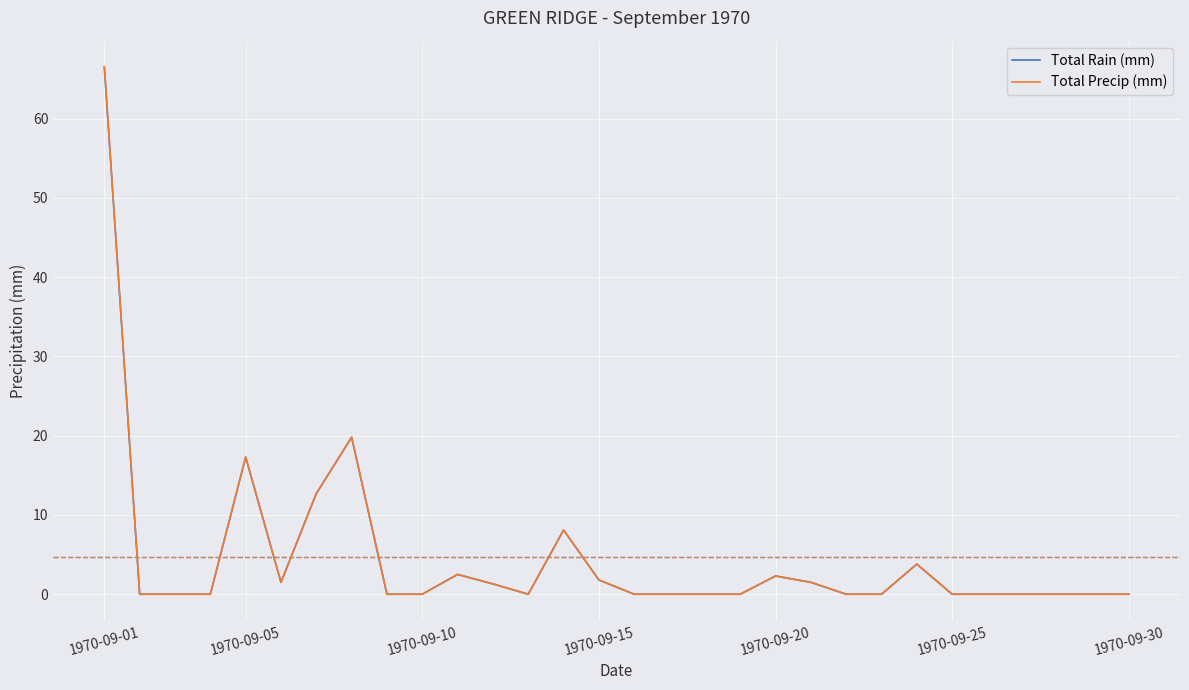

What is the difference between the second highest and minimum values in the Total Precip (mm) series?

19.8